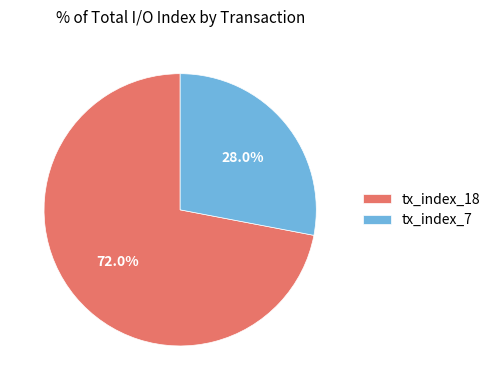

Which category has the smallest portion of the pie?

tx_index_7